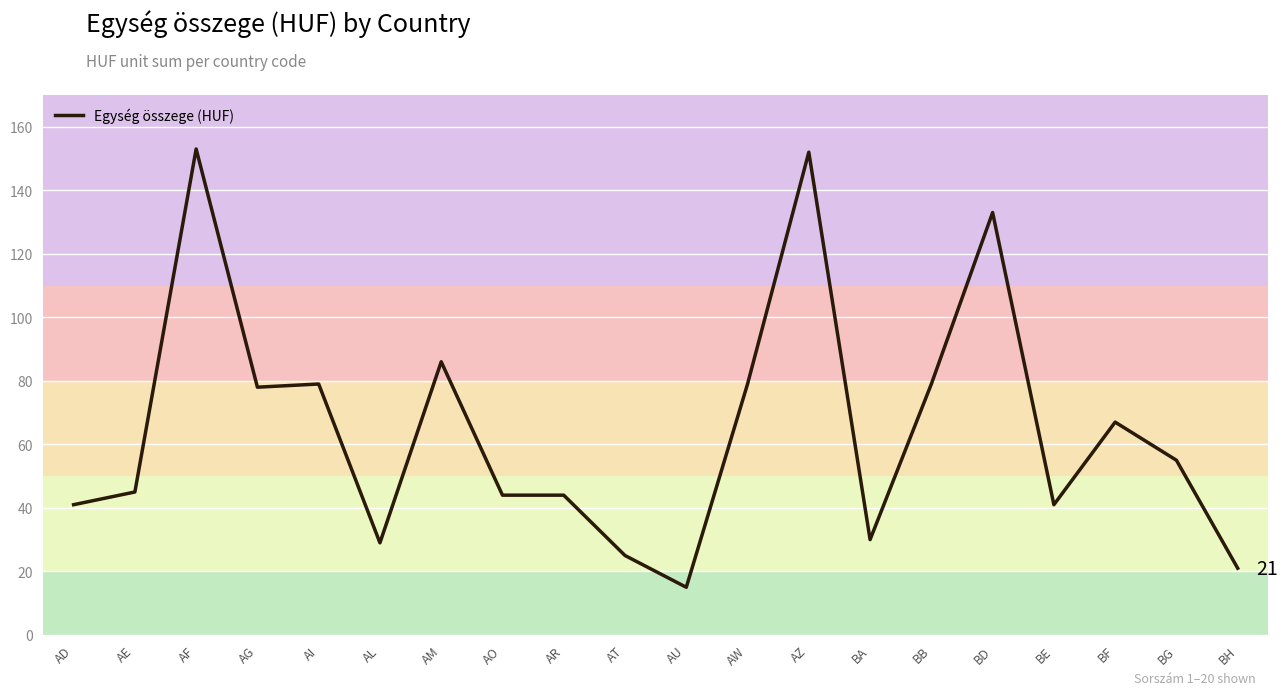

What position from the left is AW?

12